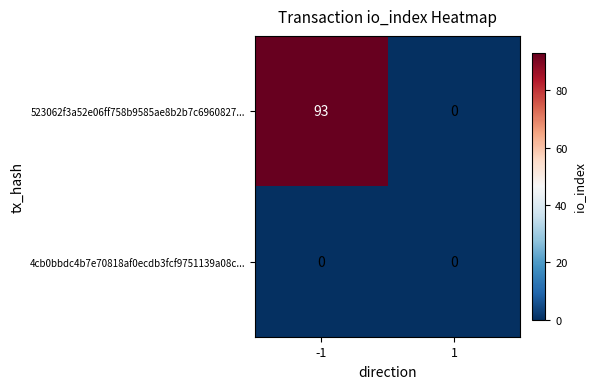

Which series has the largest total across all categories?

523062f3a52e06ff758b9585ae8b2b7c6960827...